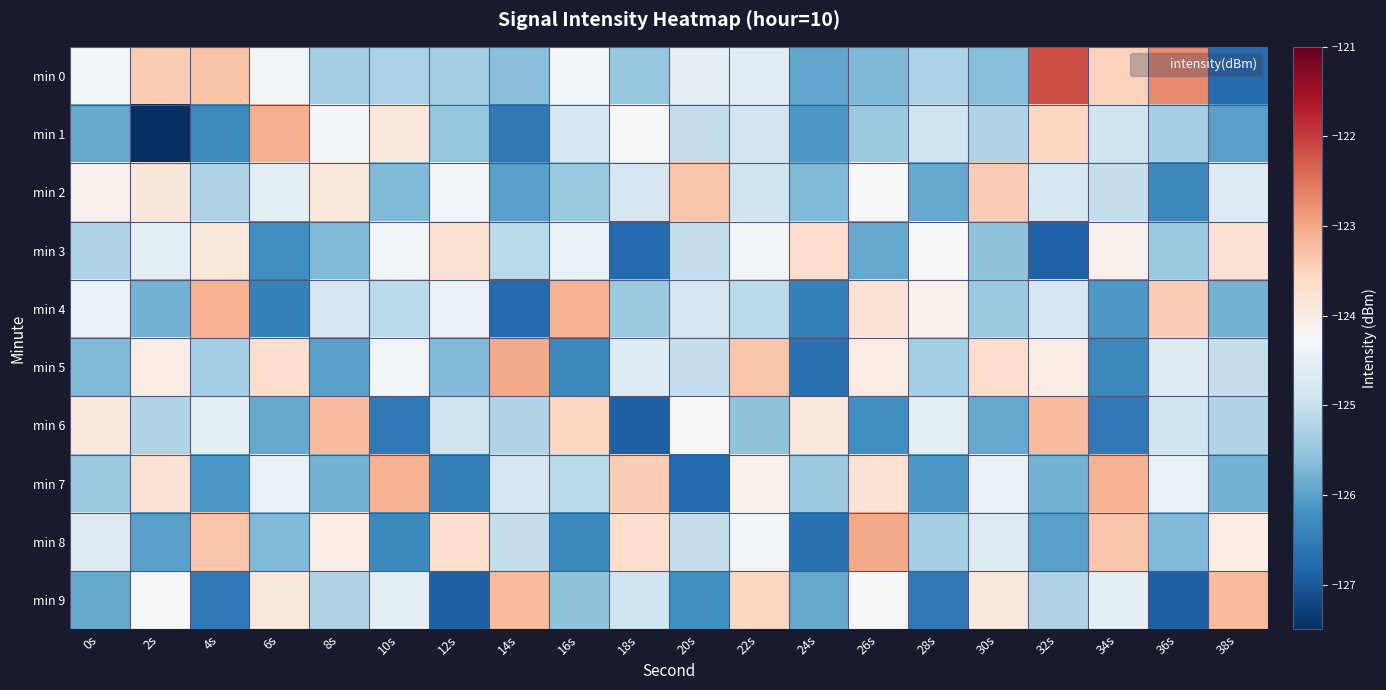

Reading right to left, extract all data points from this chart.

min 0: 38s=-126.8	36s=-122.7	34s=-123.5	32s=-122.2	30s=-125.6	28s=-125.3	26s=-125.7	24s=-125.9	22s=-124.6	20s=-124.5	18s=-125.5	16s=-124.3	14s=-125.6	12s=-125.4	10s=-125.3	8s=-125.4	6s=-124.4	4s=-123.3	2s=-123.4	0s=-124.3
min 1: 38s=-126.0	36s=-125.3	34s=-124.9	32s=-123.6	30s=-125.2	28s=-124.9	26s=-125.4	24s=-126.1	22s=-124.9	20s=-125.0	18s=-124.3	16s=-124.8	14s=-126.6	12s=-125.5	10s=-123.9	8s=-124.3	6s=-123.1	4s=-126.3	2s=-127.5	0s=-125.9
min 2: 38s=-124.7	36s=-126.3	34s=-125.0	32s=-124.8	30s=-123.5	28s=-125.9	26s=-124.2	24s=-125.7	22s=-124.9	20s=-123.3	18s=-124.8	16s=-125.5	14s=-126.0	12s=-124.3	10s=-125.7	8s=-123.9	6s=-124.6	4s=-125.2	2s=-123.9	0s=-124.1
min 3: 38s=-123.8	36s=-125.5	34s=-124.1	32s=-126.9	30s=-125.6	28s=-124.2	26s=-125.9	24s=-123.7	22s=-124.3	20s=-125.0	18s=-126.8	16s=-124.5	14s=-125.1	12s=-123.8	10s=-124.3	8s=-125.7	6s=-126.2	4s=-123.9	2s=-124.6	0s=-125.2
min 4: 38s=-125.8	36s=-123.5	34s=-126.1	32s=-124.8	30s=-125.5	28s=-124.1	26s=-123.8	24s=-126.5	22s=-125.1	20s=-124.8	18s=-125.5	16s=-123.1	14s=-126.8	12s=-124.5	10s=-125.1	8s=-124.8	6s=-126.5	4s=-123.1	2s=-125.8	0s=-124.5
min 5: 38s=-125.0	36s=-124.7	34s=-126.3	32s=-124.0	30s=-123.7	28s=-125.3	26s=-124.0	24s=-126.7	22s=-123.3	20s=-125.0	18s=-124.7	16s=-126.3	14s=-123.0	12s=-125.7	10s=-124.3	8s=-126.0	6s=-123.7	4s=-125.3	2s=-124.0	0s=-125.7
min 6: 38s=-125.2	36s=-124.9	34s=-126.6	32s=-123.2	30s=-125.9	28s=-124.6	26s=-126.2	24s=-123.9	22s=-125.6	20s=-124.2	18s=-126.9	16s=-123.6	14s=-125.2	12s=-124.9	10s=-126.6	8s=-123.2	6s=-125.9	4s=-124.6	2s=-125.2	0s=-123.9
min 7: 38s=-125.8	36s=-124.5	34s=-123.1	32s=-125.8	30s=-124.5	28s=-126.1	26s=-123.8	24s=-125.5	22s=-124.1	20s=-126.8	18s=-123.5	16s=-125.1	14s=-124.8	12s=-126.5	10s=-123.1	8s=-125.8	6s=-124.5	4s=-126.1	2s=-123.8	0s=-125.5
min 8: 38s=-124.0	36s=-125.7	34s=-123.3	32s=-126.0	30s=-124.7	28s=-125.3	26s=-123.0	24s=-126.7	22s=-124.3	20s=-125.0	18s=-123.7	16s=-126.3	14s=-125.0	12s=-123.7	10s=-126.3	8s=-124.0	6s=-125.7	4s=-123.3	2s=-126.0	0s=-124.7
min 9: 38s=-123.2	36s=-126.9	34s=-124.6	32s=-125.2	30s=-123.9	28s=-126.6	26s=-124.2	24s=-125.9	22s=-123.6	20s=-126.2	18s=-124.9	16s=-125.6	14s=-123.2	12s=-126.9	10s=-124.6	8s=-125.2	6s=-123.9	4s=-126.6	2s=-124.2	0s=-125.9